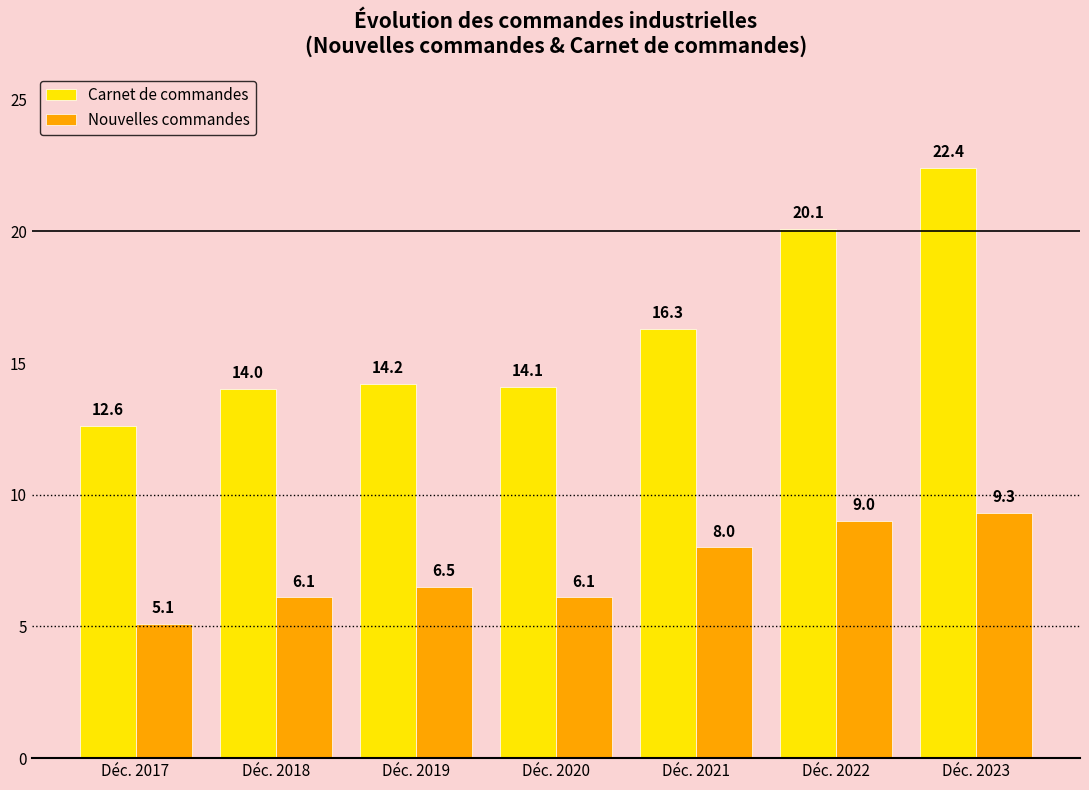

True or false: Nouvelles commandes has a value of 9.0 at Déc. 2022.

True